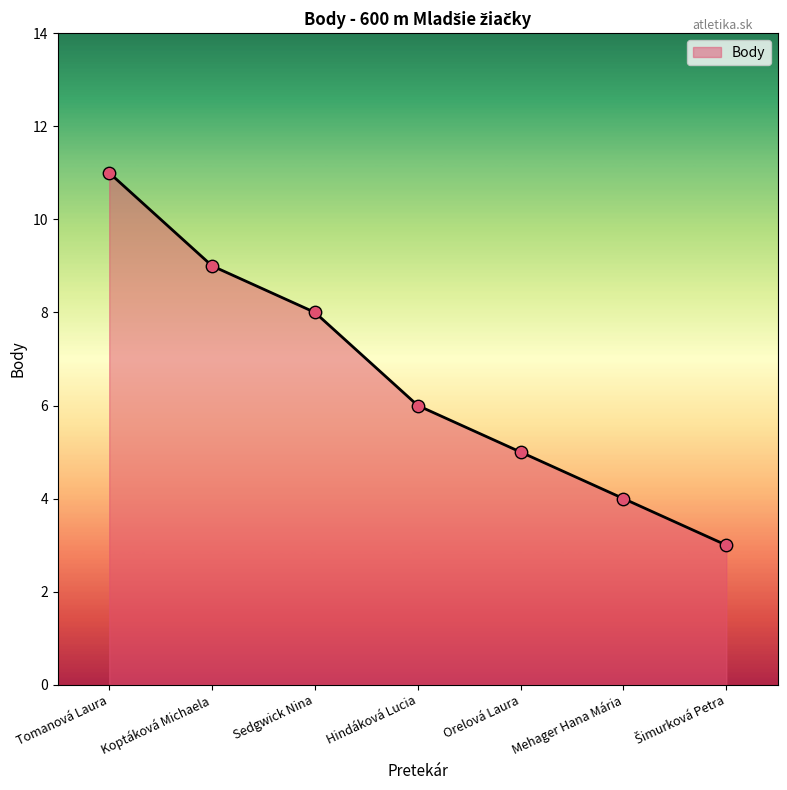

Between Koptáková Michaela and Mehager Hana Mária, which is larger?

Koptáková Michaela